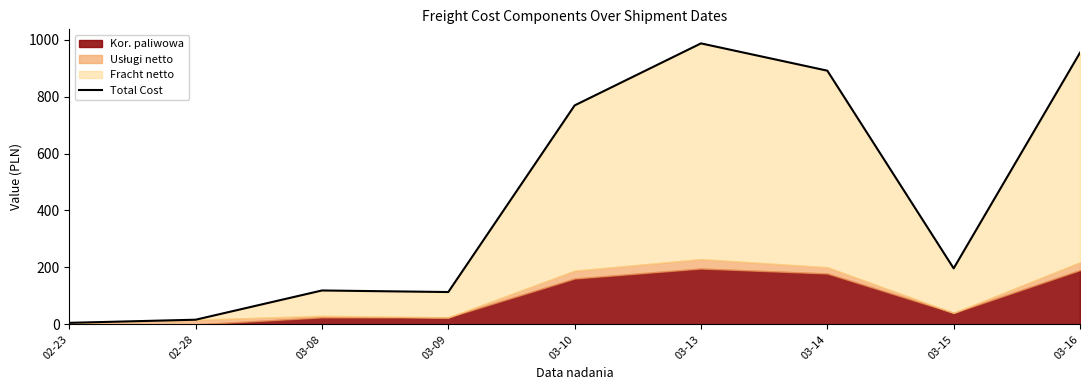

Does the chart have visible grid lines?

No